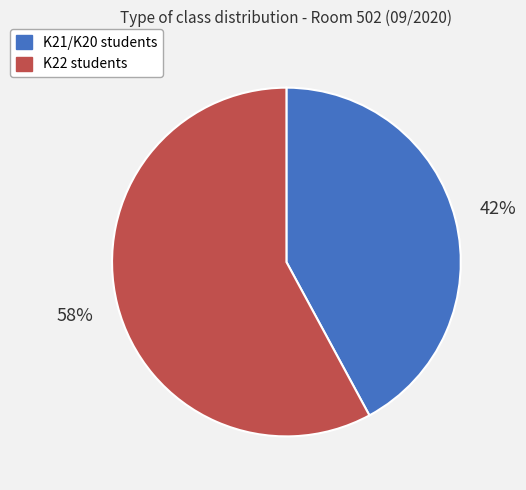

Is there a majority slice in this chart?

Yes